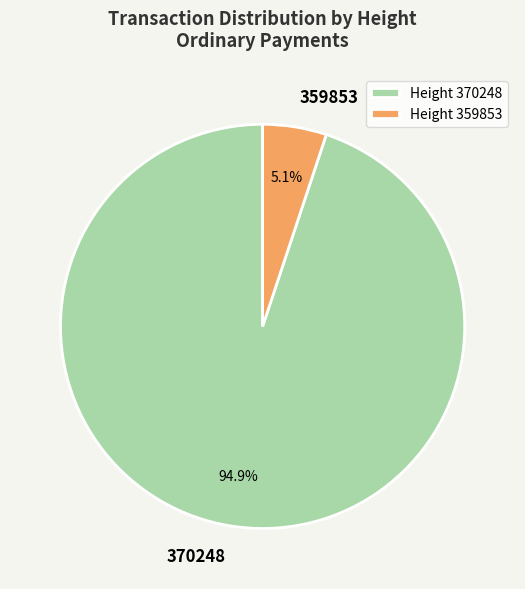

How many segments does this pie chart have?

2